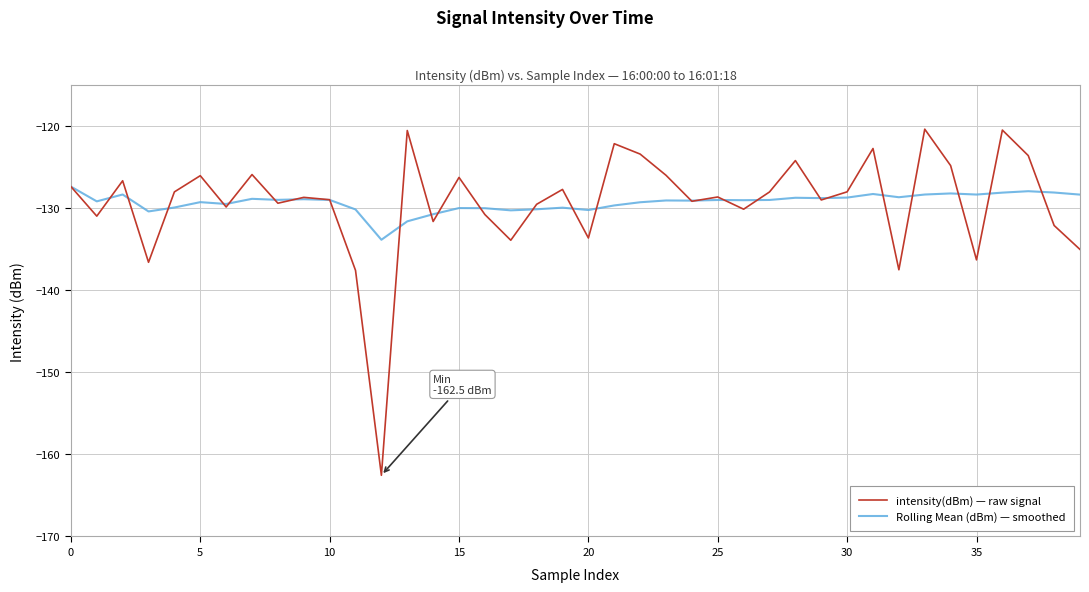

List the series in order of their peak value, lowest first.

Rolling Mean (dBm) — smoothed, intensity(dBm) — raw signal